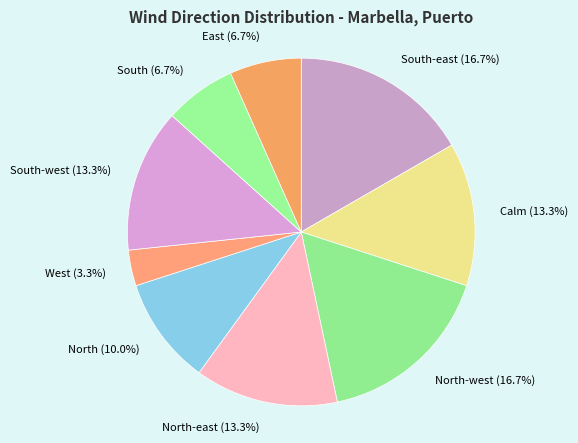

Between South-west and South, which is larger?

South-west